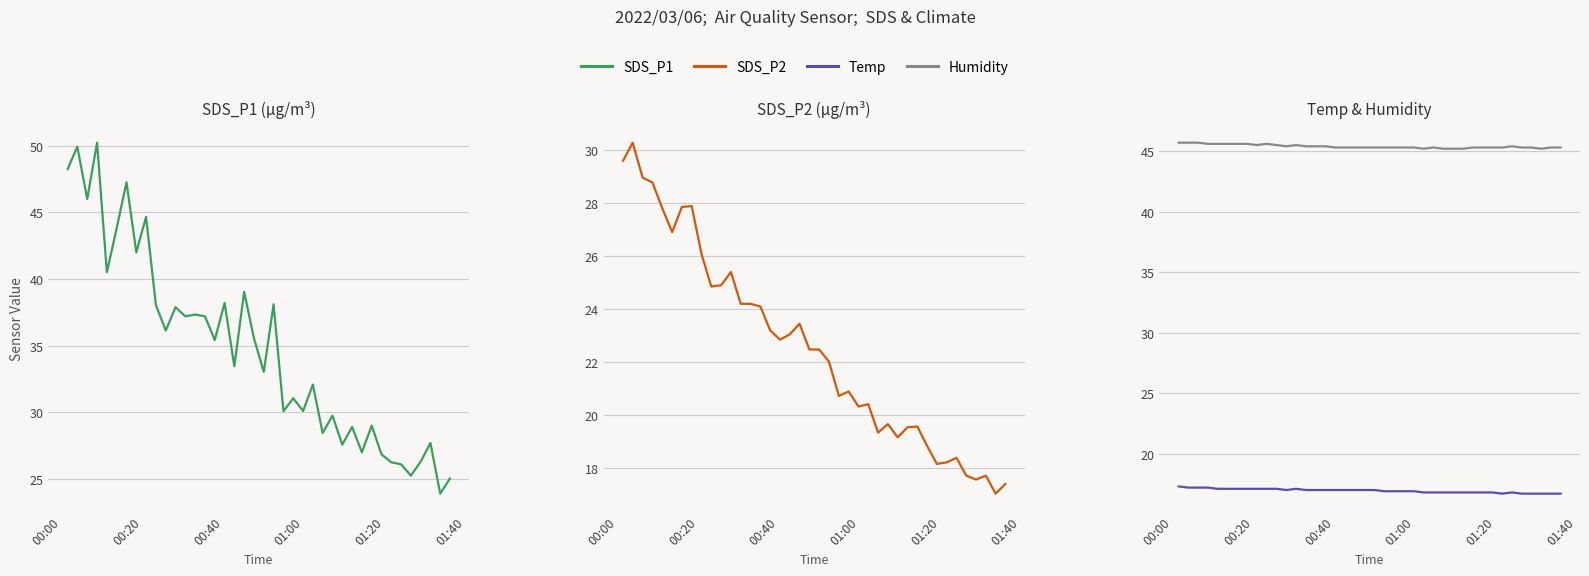

At which label does SDS_P1 first exceed 35?

00:00